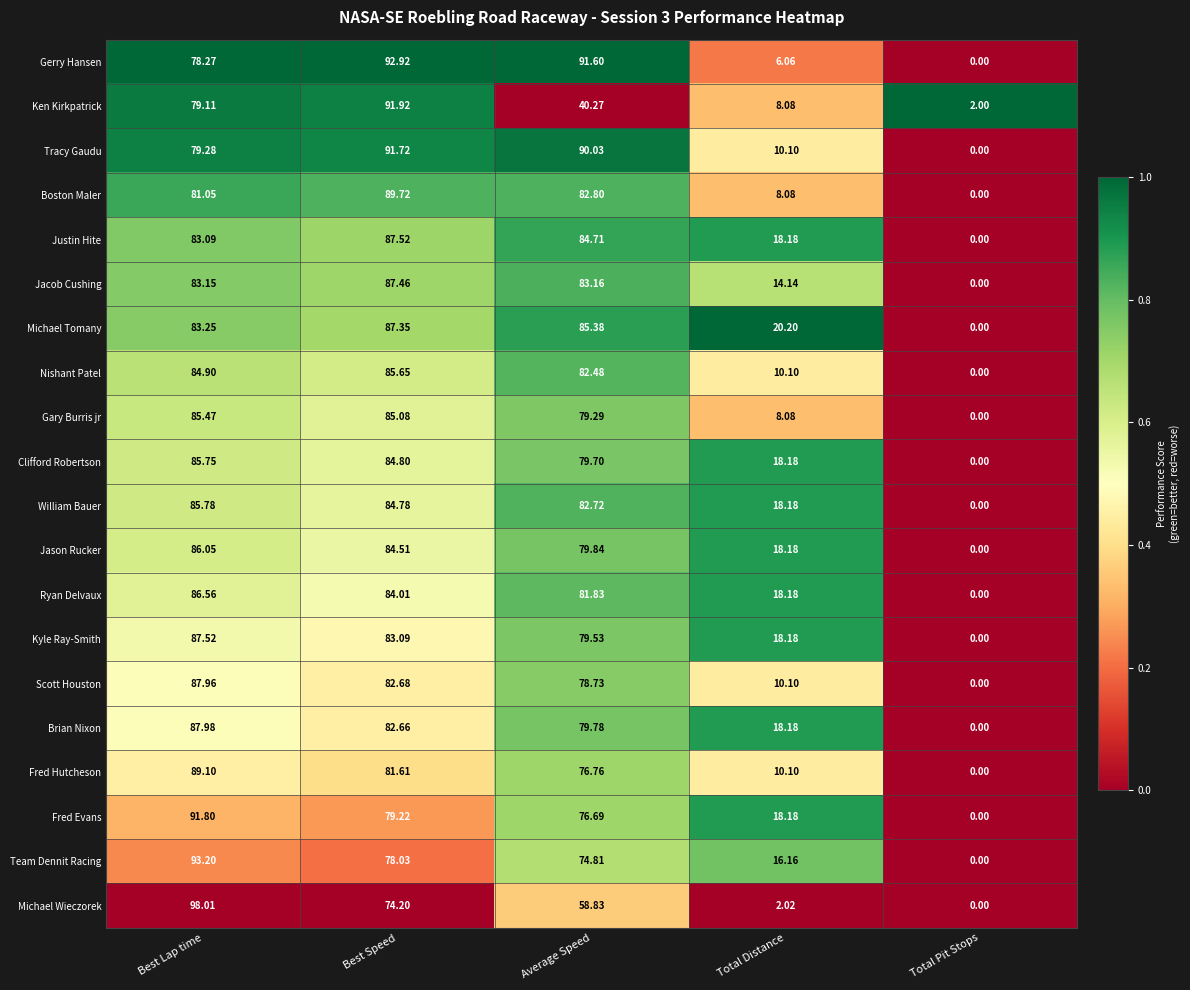

Where does the Michael Tomany series first go above 83?

Best Lap time